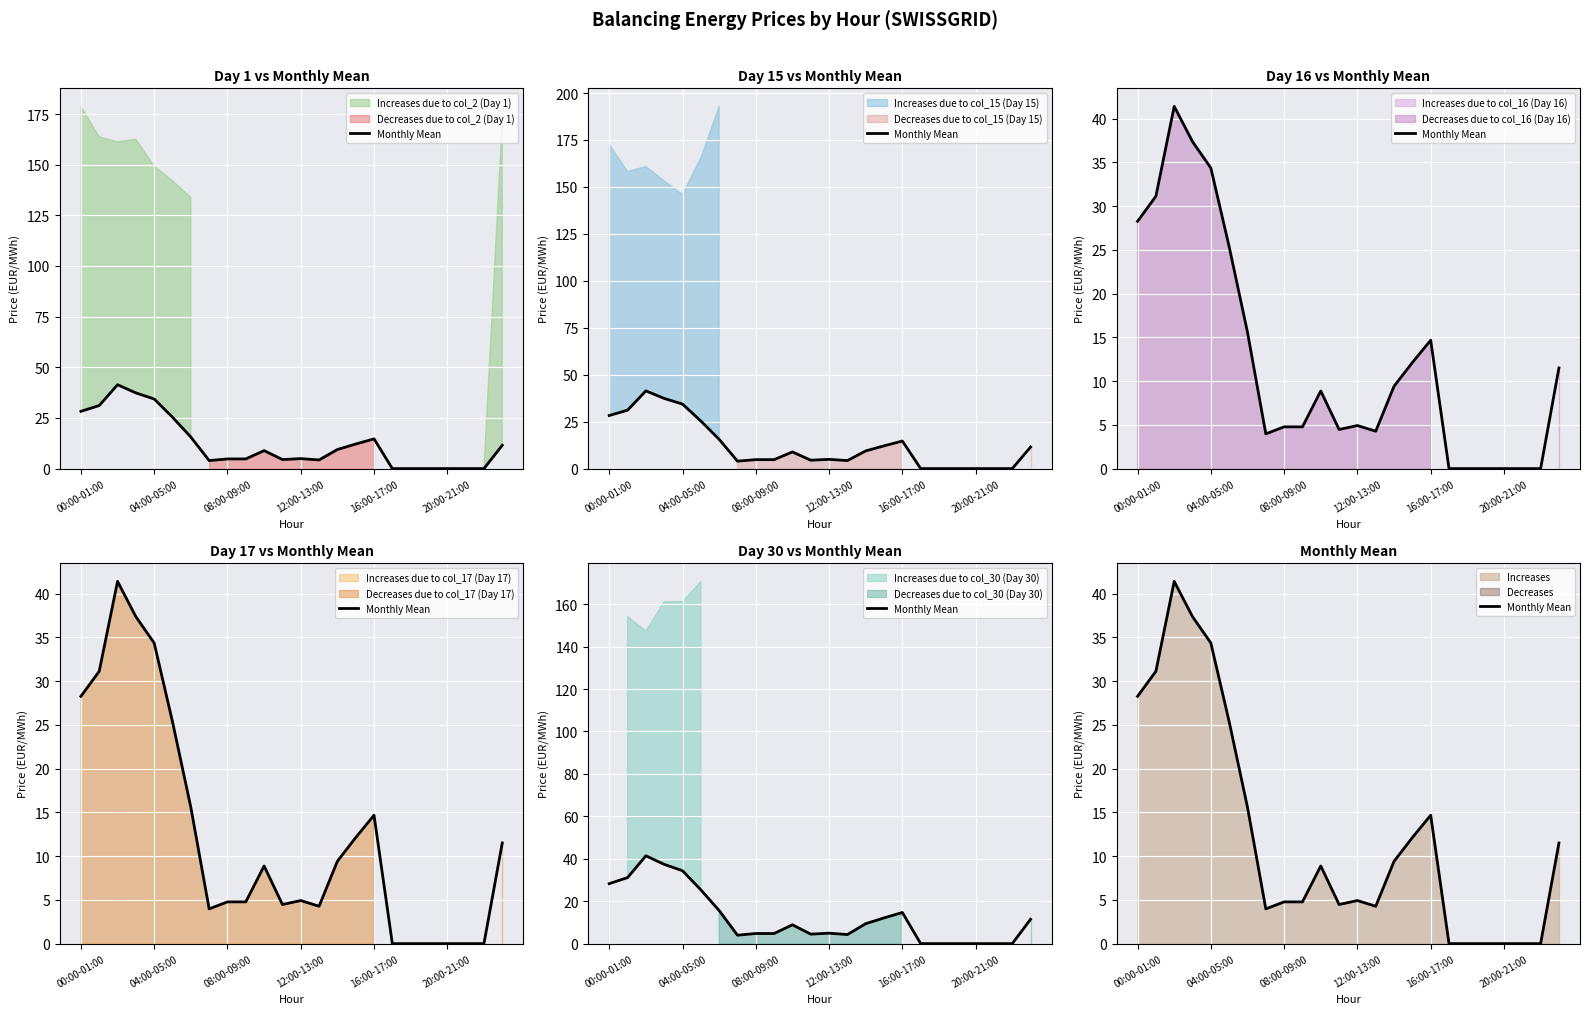

What position from the left is 10?

11